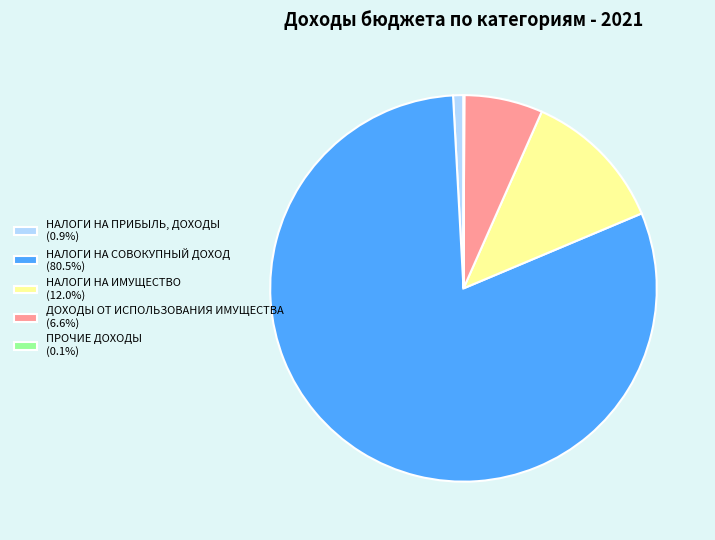

Do НАЛОГИ НА ПРИБЫЛЬ, ДОХОДЫ (0.9%) and НАЛОГИ НА ИМУЩЕСТВО (12.0%) together represent more than half of the pie?

No